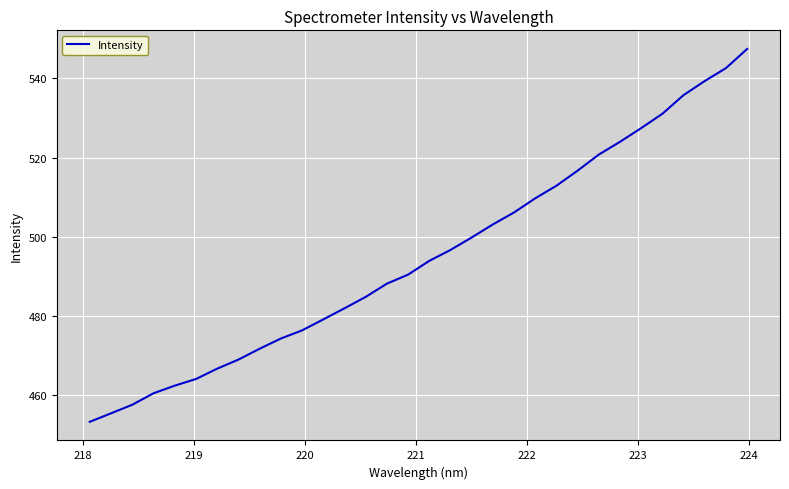

What is the maximum value shown in the chart?

547.4